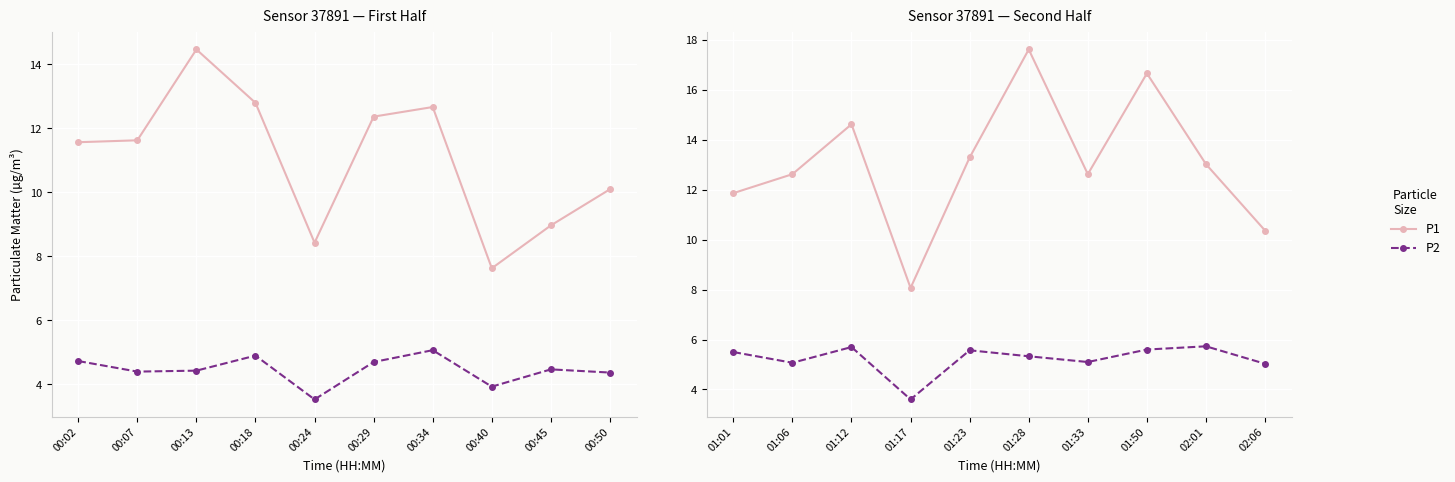

How many distinct data groups are displayed?

2